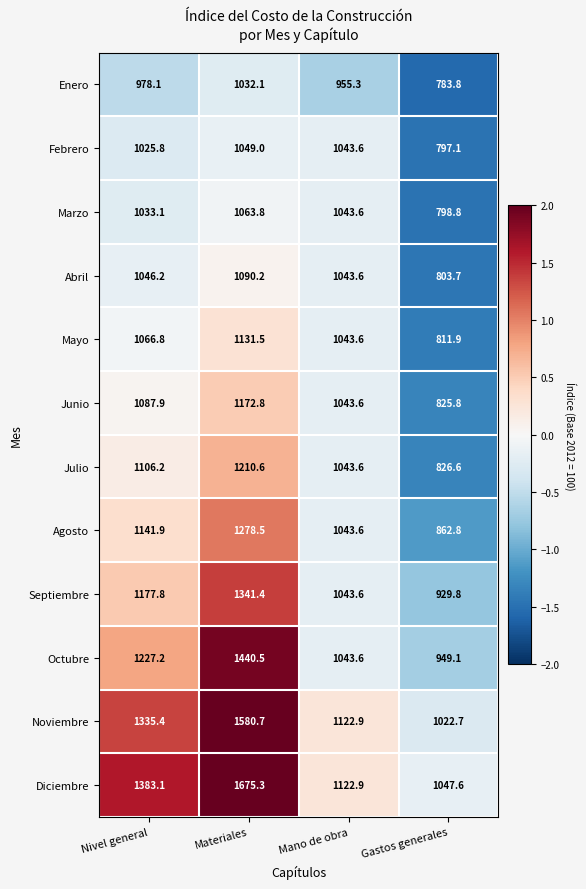

The value of Julio at Mano de obra is 1043.6. True or false?

True